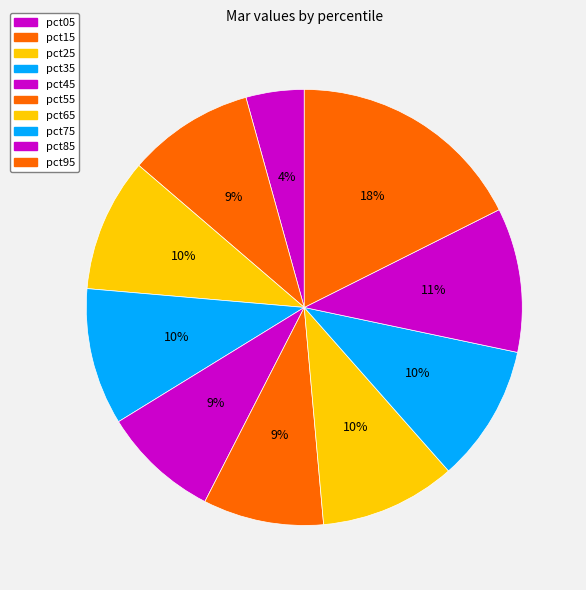

What is the change in value from pct85 to pct95?

+0.2